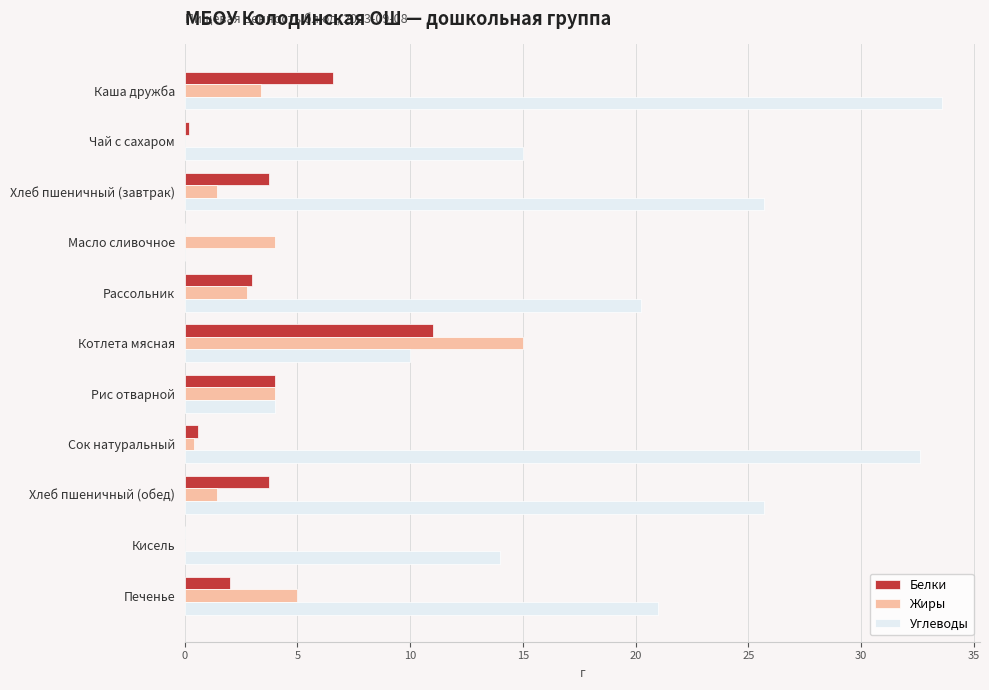

Between Хлеб пшеничный (завтрак) and Сок натуральный, which series saw the biggest shift?

Углеводы